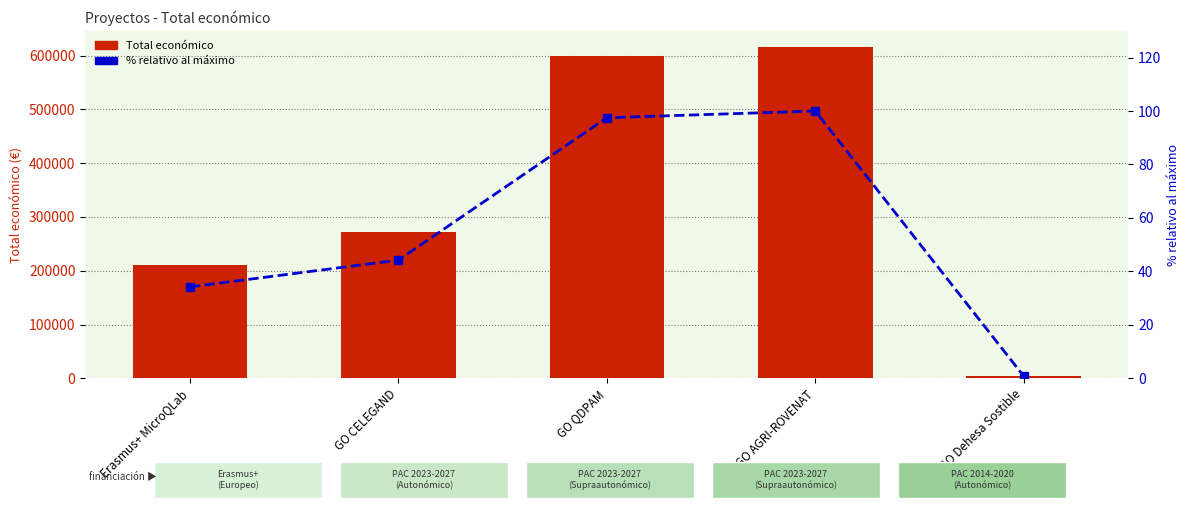

How many data points in Total económico are above 272024?

2